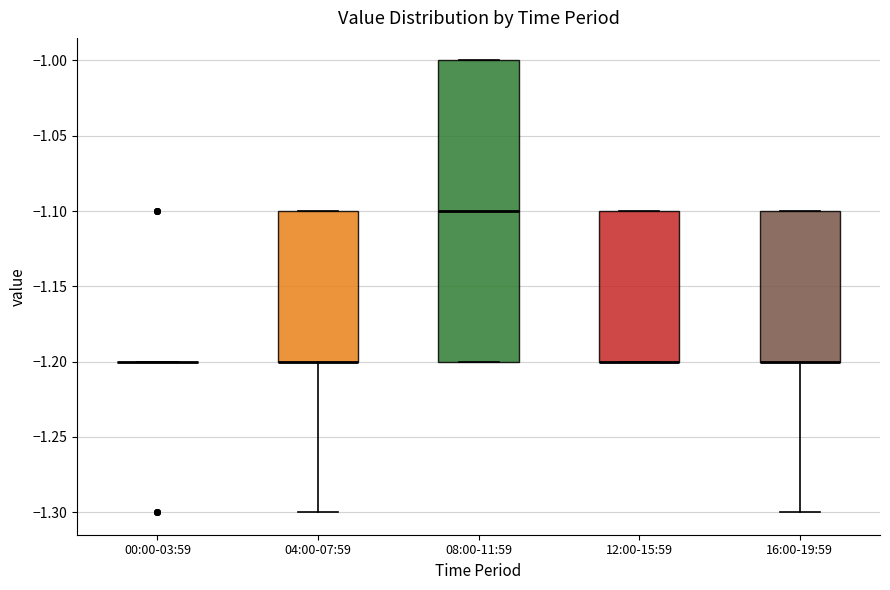

Which box is the tallest, from its lower edge to its upper edge?

08:00-11:59